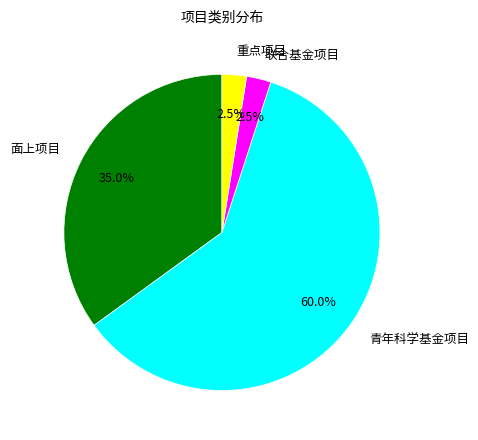

Is there any slice that represents more than half of the pie?

Yes